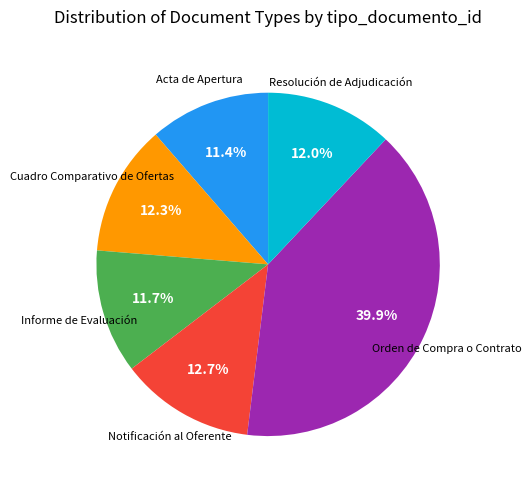

Count the number of slices in the pie.

6